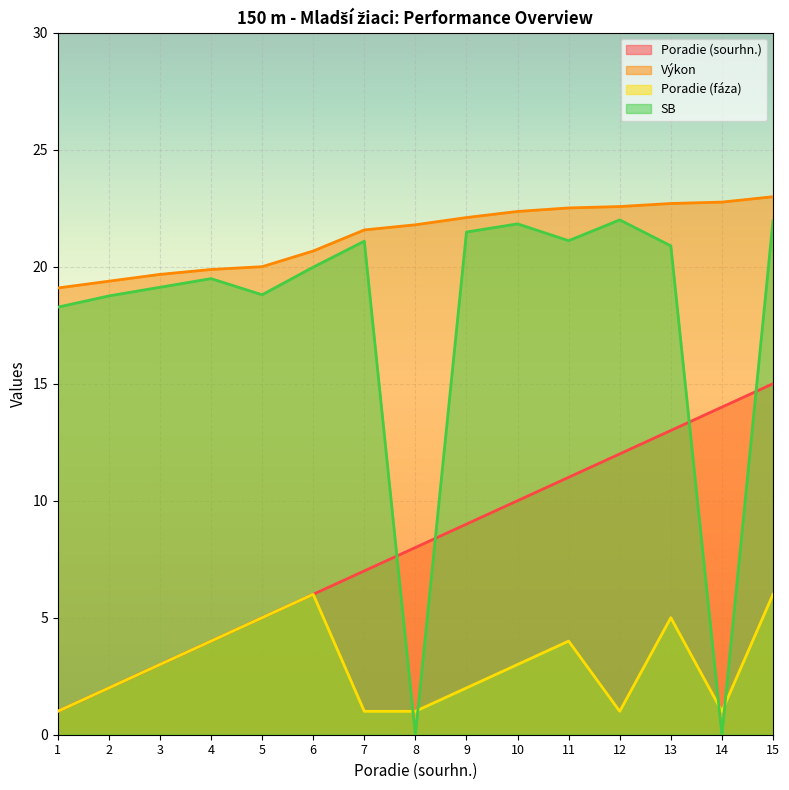

What is the value of the Poradie (sourhn.) point at the 14th from the left?

14.0